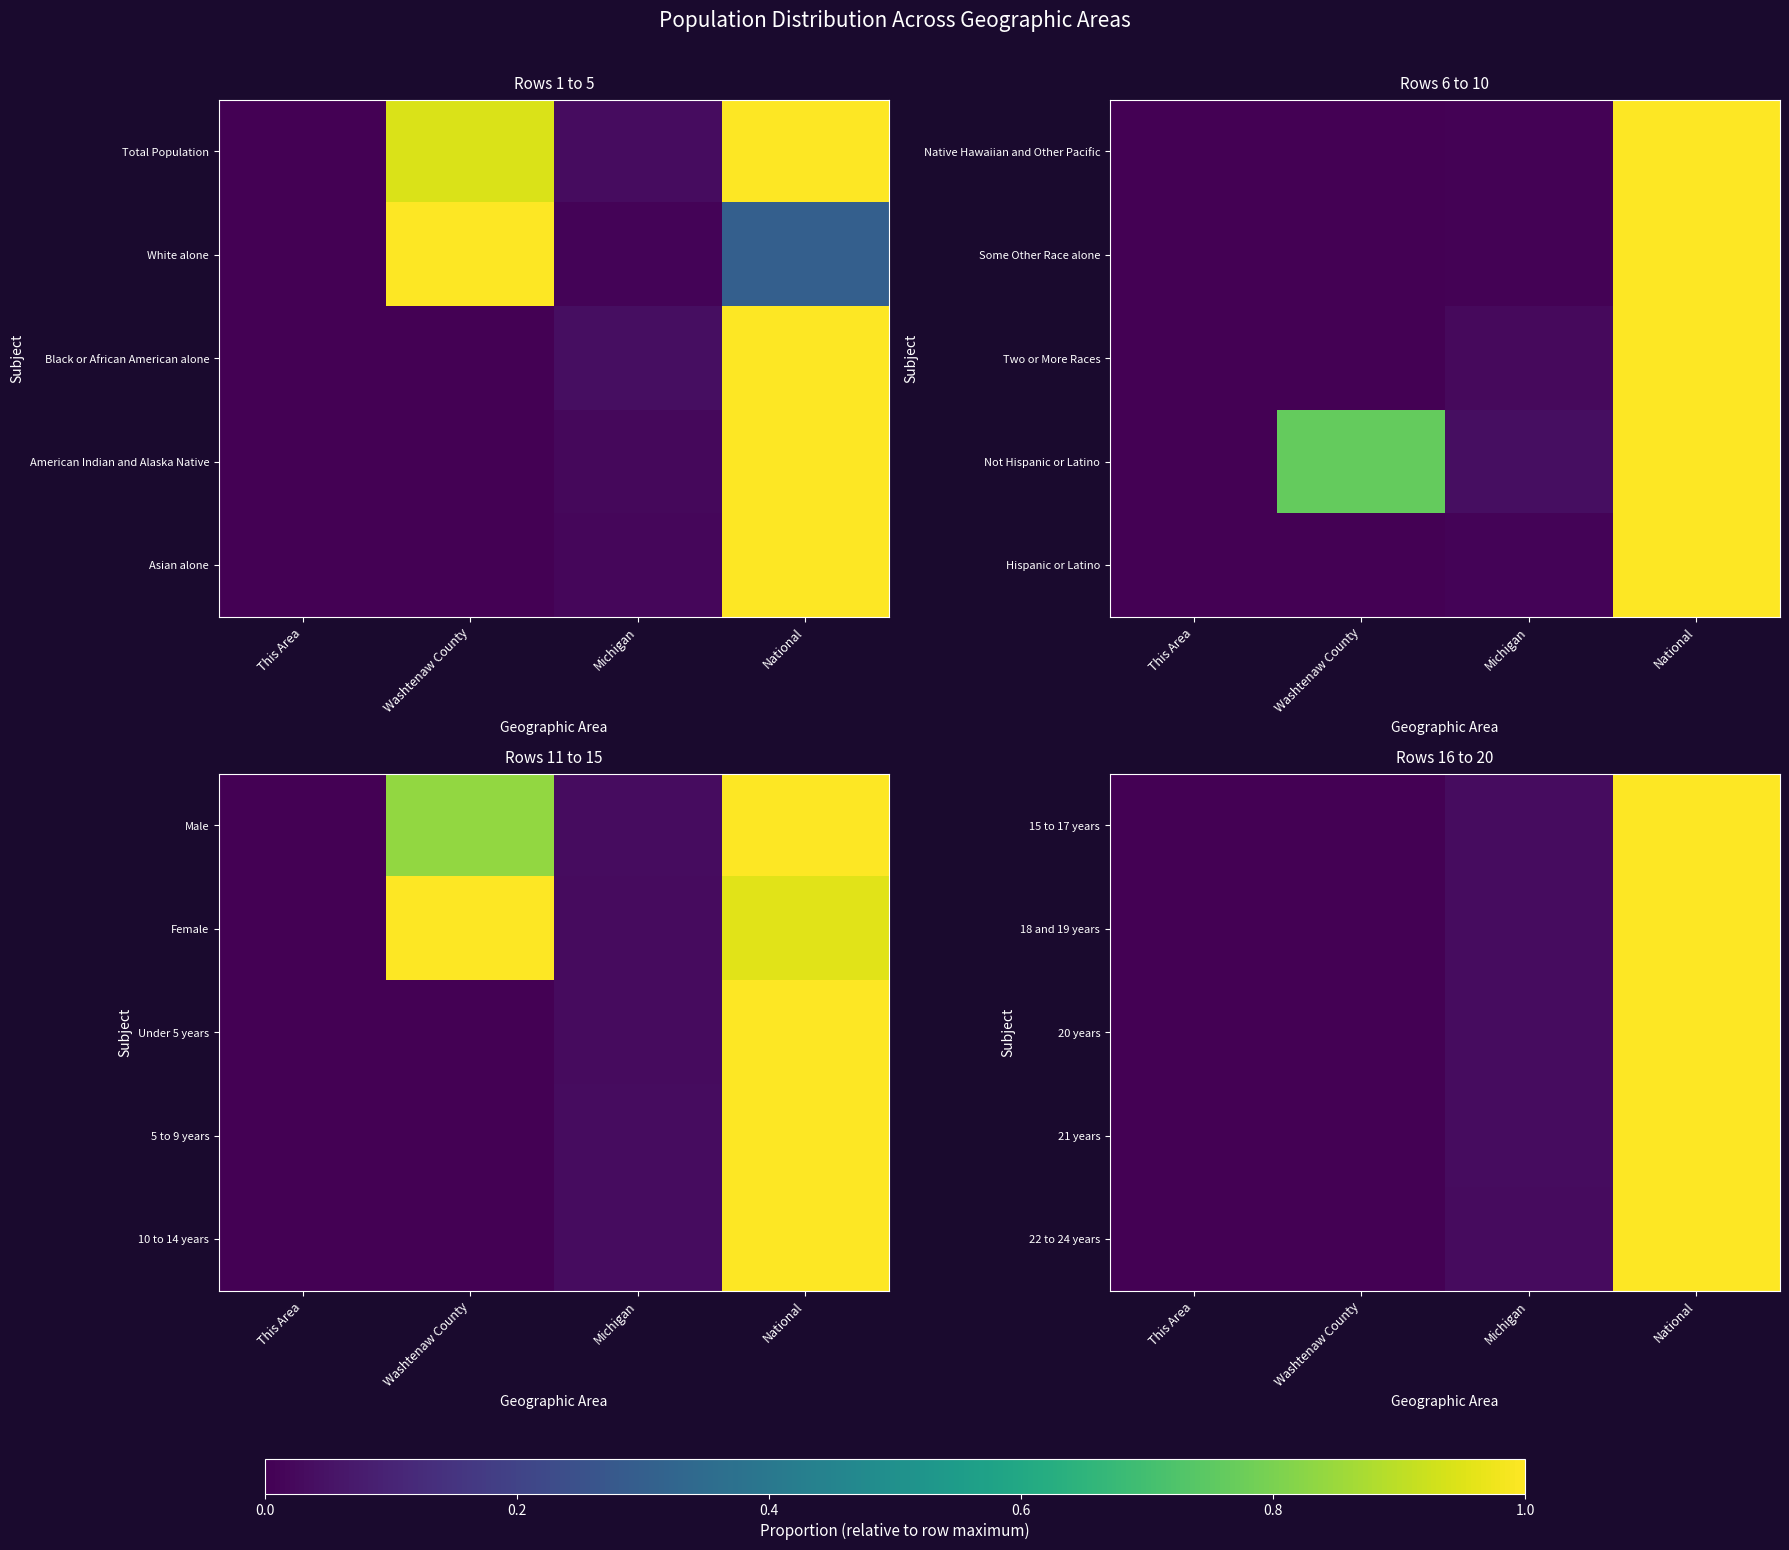

What is the greatest value displayed?

1.0